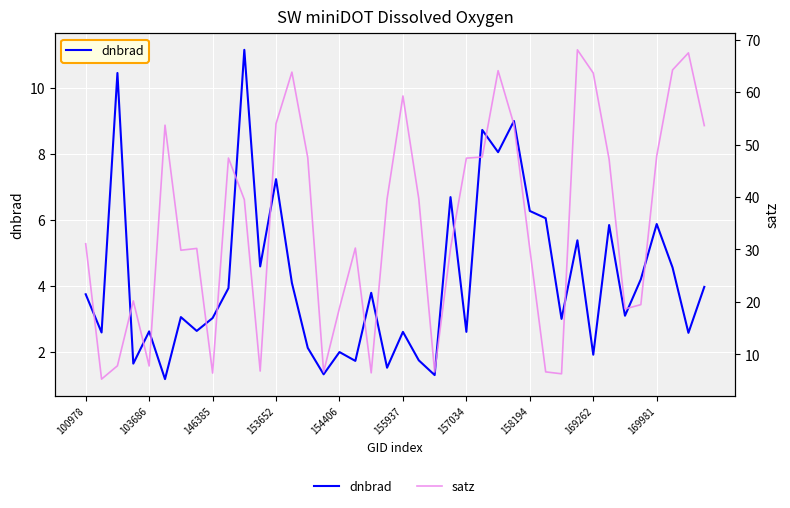

At how many categories does at least one series exceed 27?

26